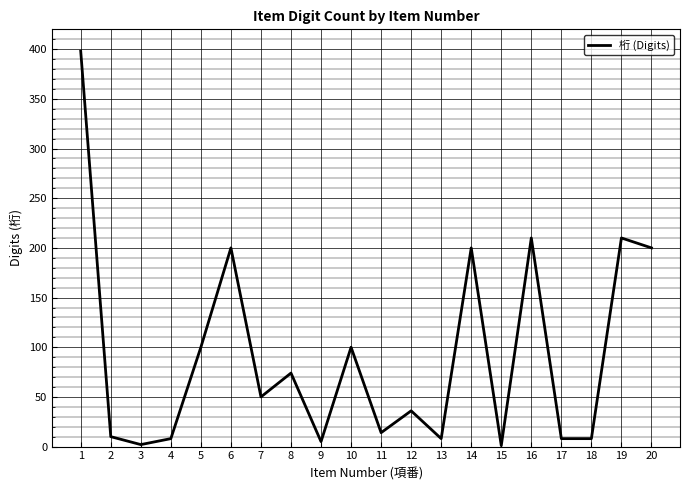

Does the chart display data point markers on the line(s)?

No